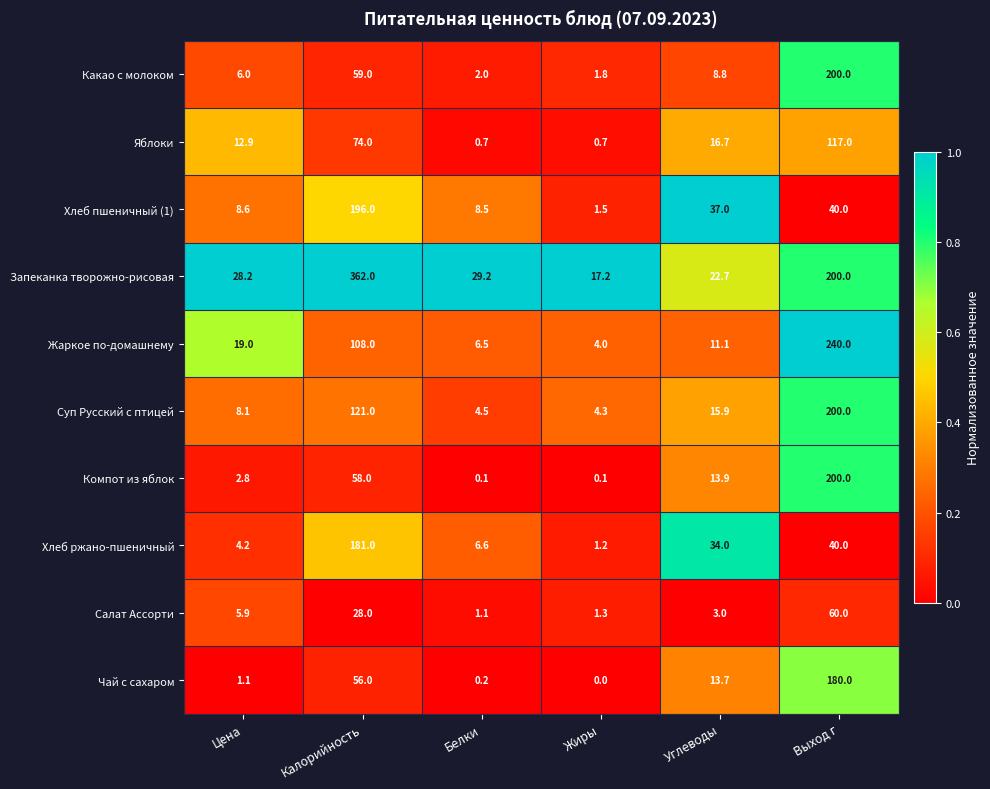

At how many categories does at least one series exceed 0?

6